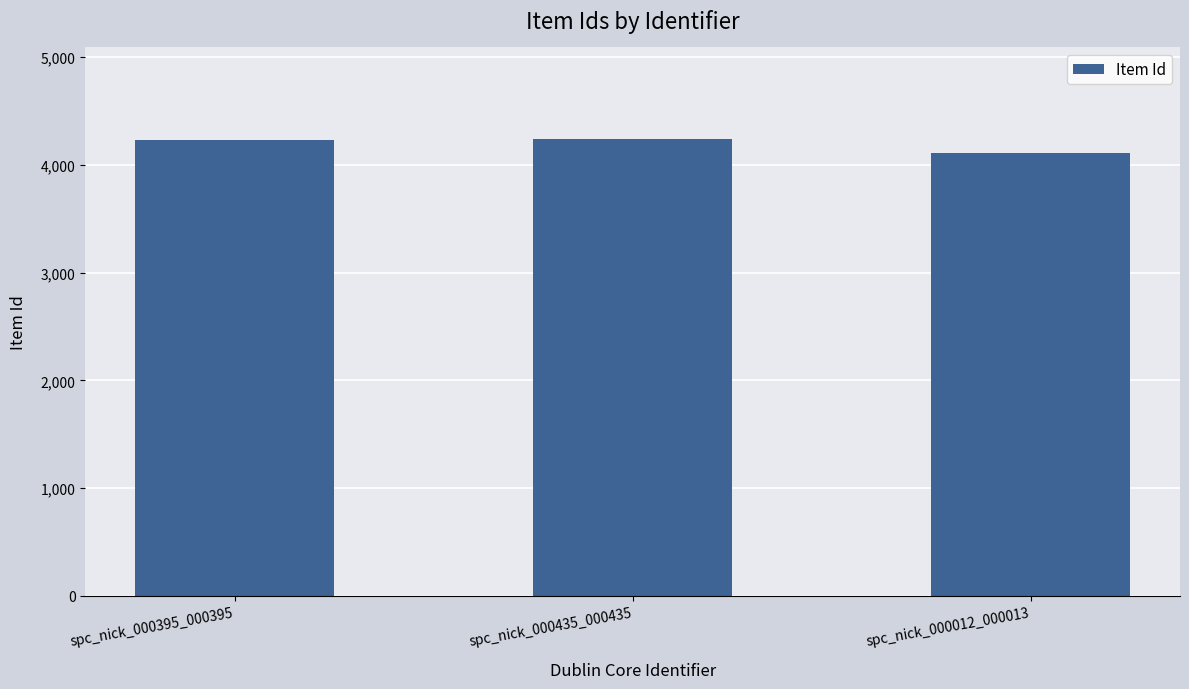

What is the sum of all values?

12577